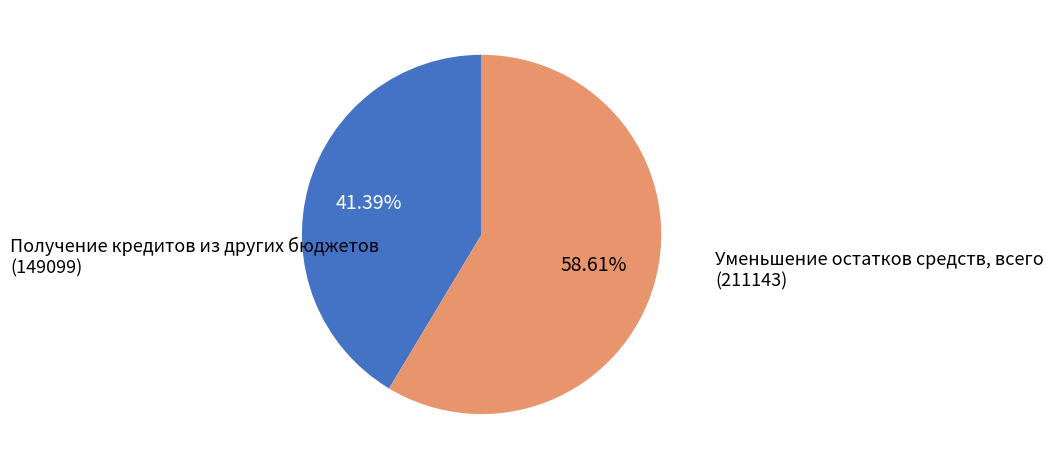

Is there a majority slice in this chart?

Yes